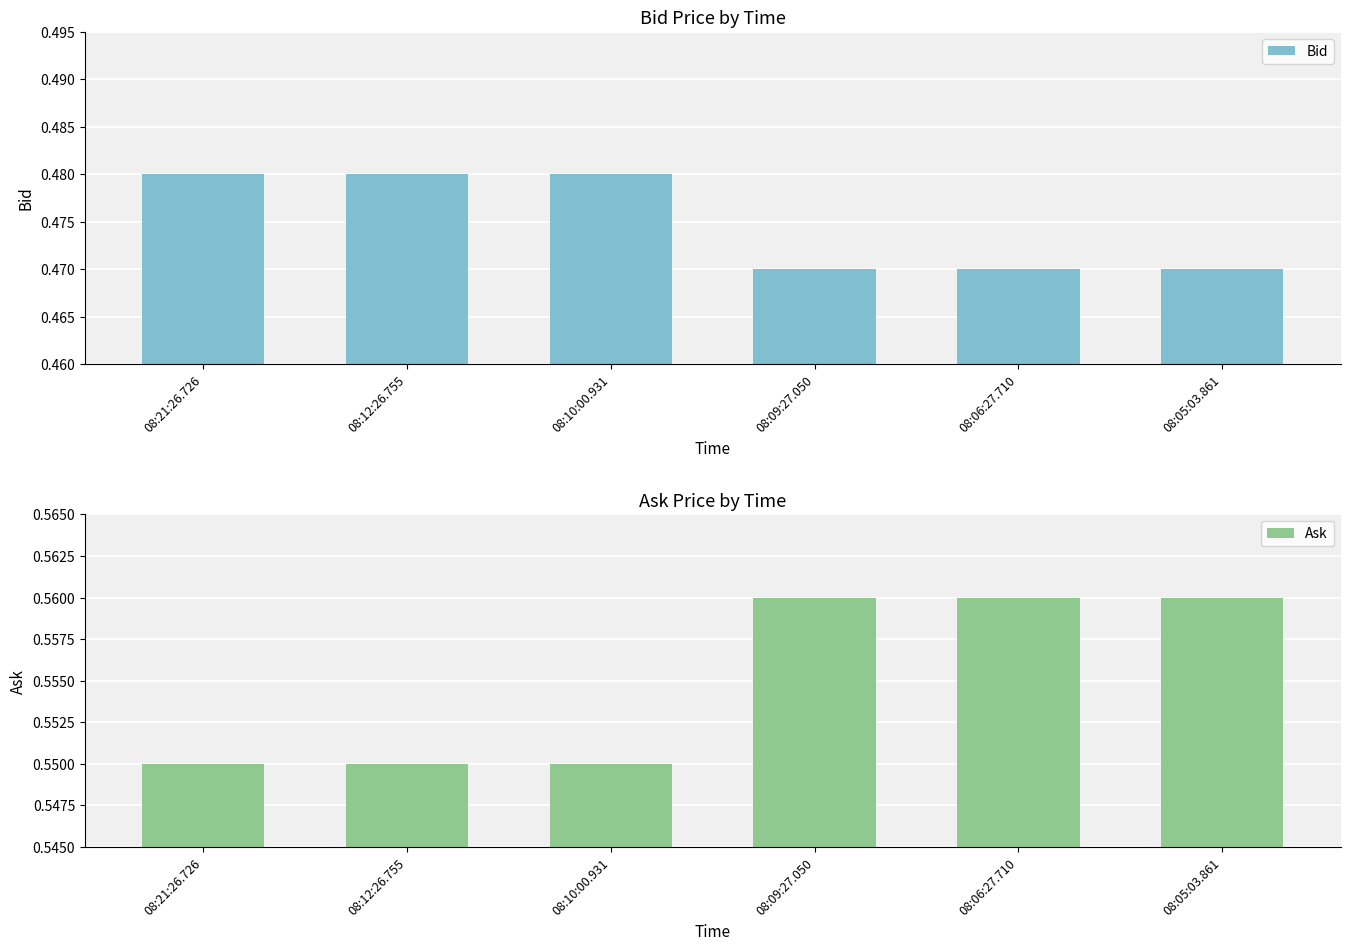

What value does the Ask series have at 08:12:26.755?

0.6